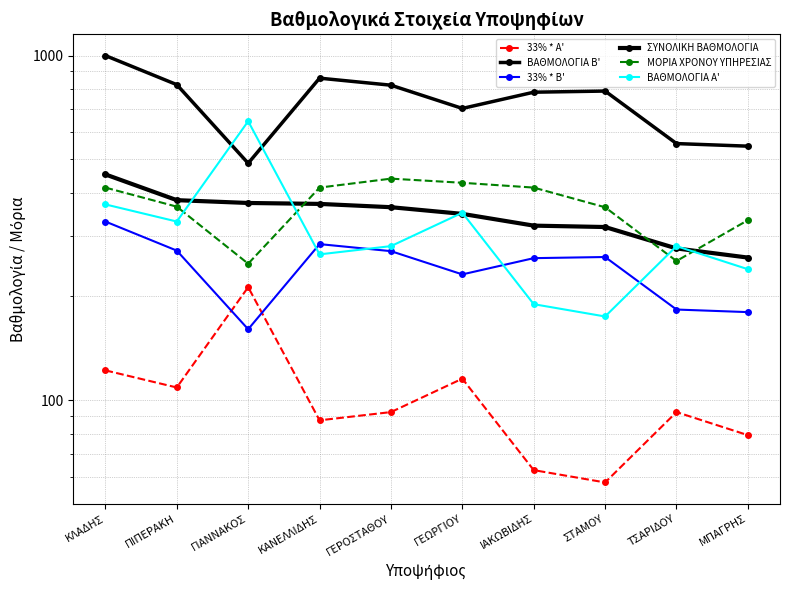

List the labels in order of ΒΑΘΜΟΛΟΓΙΑ Α' value, smallest first.

ΣΤΑΜΟΥ, ΙΑΚΩΒΙΔΗΣ, ΜΠΑΓΡΗΣ, ΚΑΝΕΛΛΙΔΗΣ, ΓΕΡΟΣΤΑΘΟΥ, ΤΣΑΡΙΔΟΥ, ΠΙΠΕΡΑΚΗ, ΓΕΩΡΓΙΟΥ, ΚΛΑΔΗΣ, ΓΙΑΝΝΑΚΟΣ